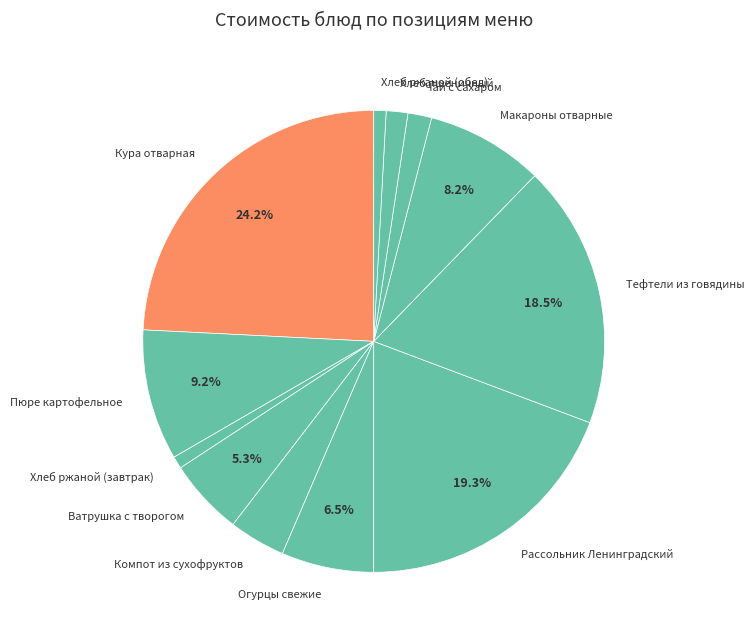

Which category has the biggest portion of the pie?

Кура отварная